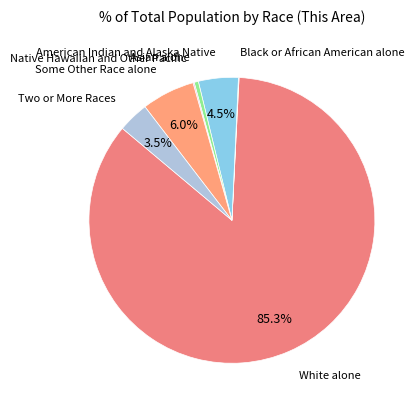

Between Asian alone and Some Other Race alone, which is larger?

Some Other Race alone